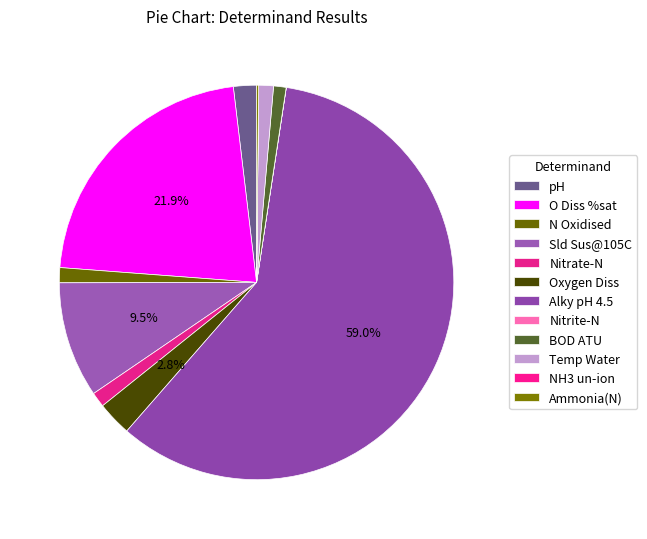

How many segments does this pie chart have?

12